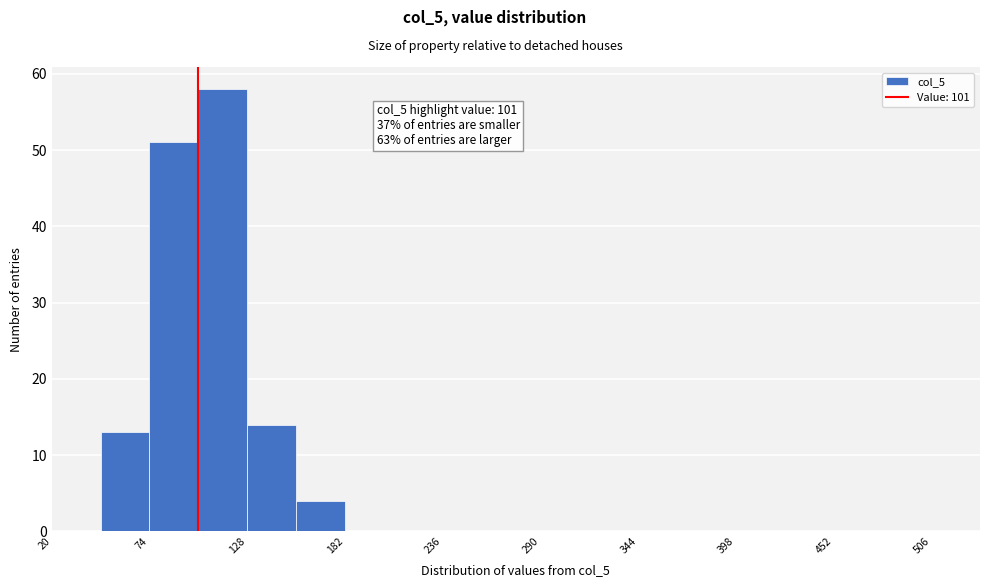

Read against the x-axis, roughly where is the centre of the tallest bar?

110